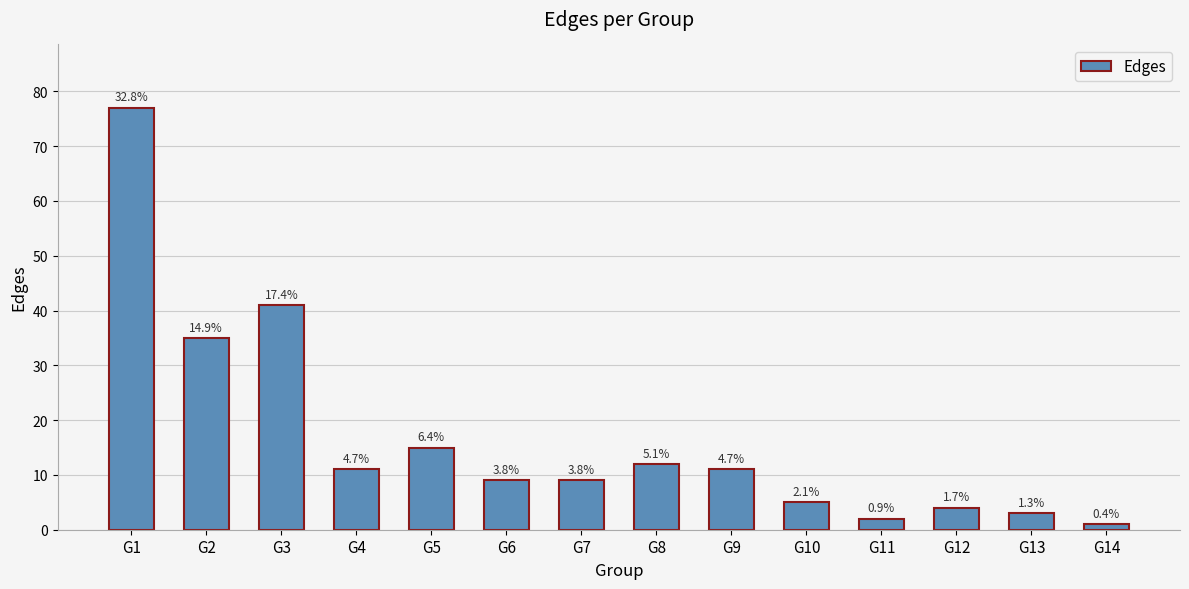

Approximately how many times larger is the value at G4 compared to G8?

0.9